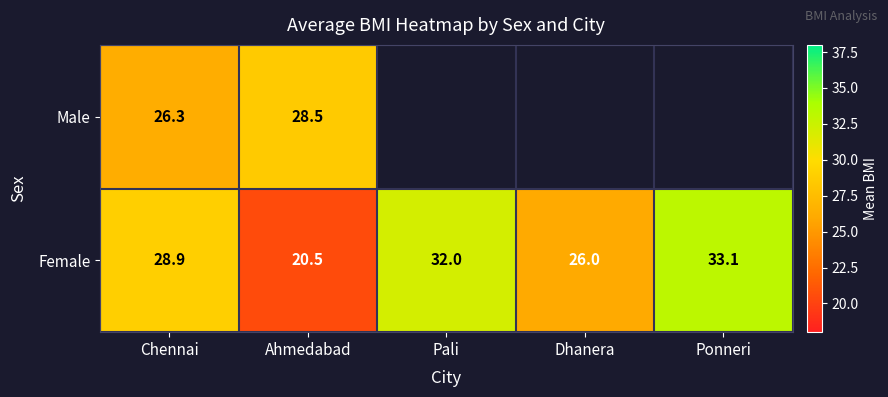

Where does the Female series first go above 28?

Chennai